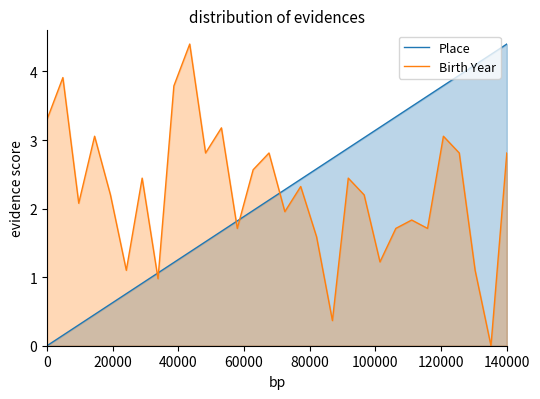

Which series has the largest total across all categories?

Birth Year